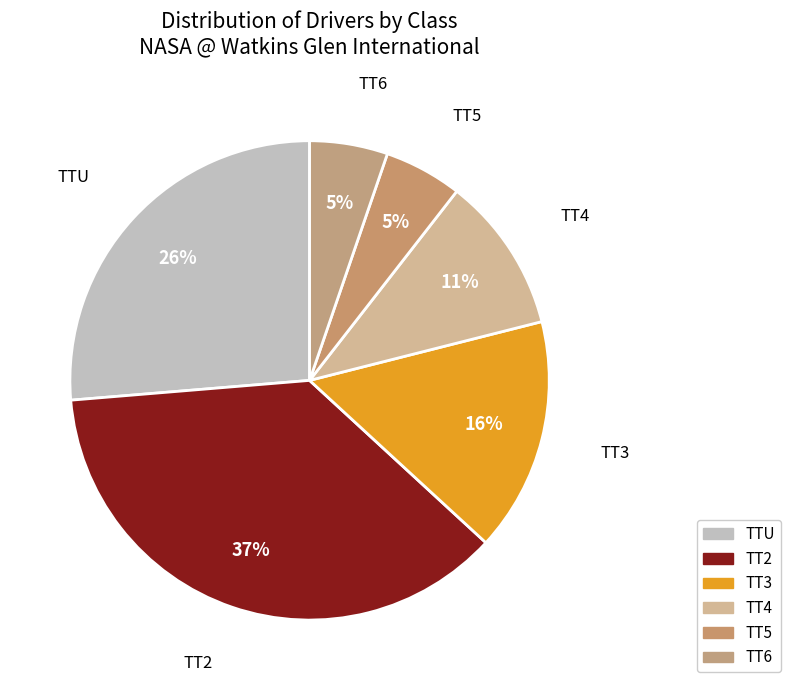

How many slices are in this pie chart?

6